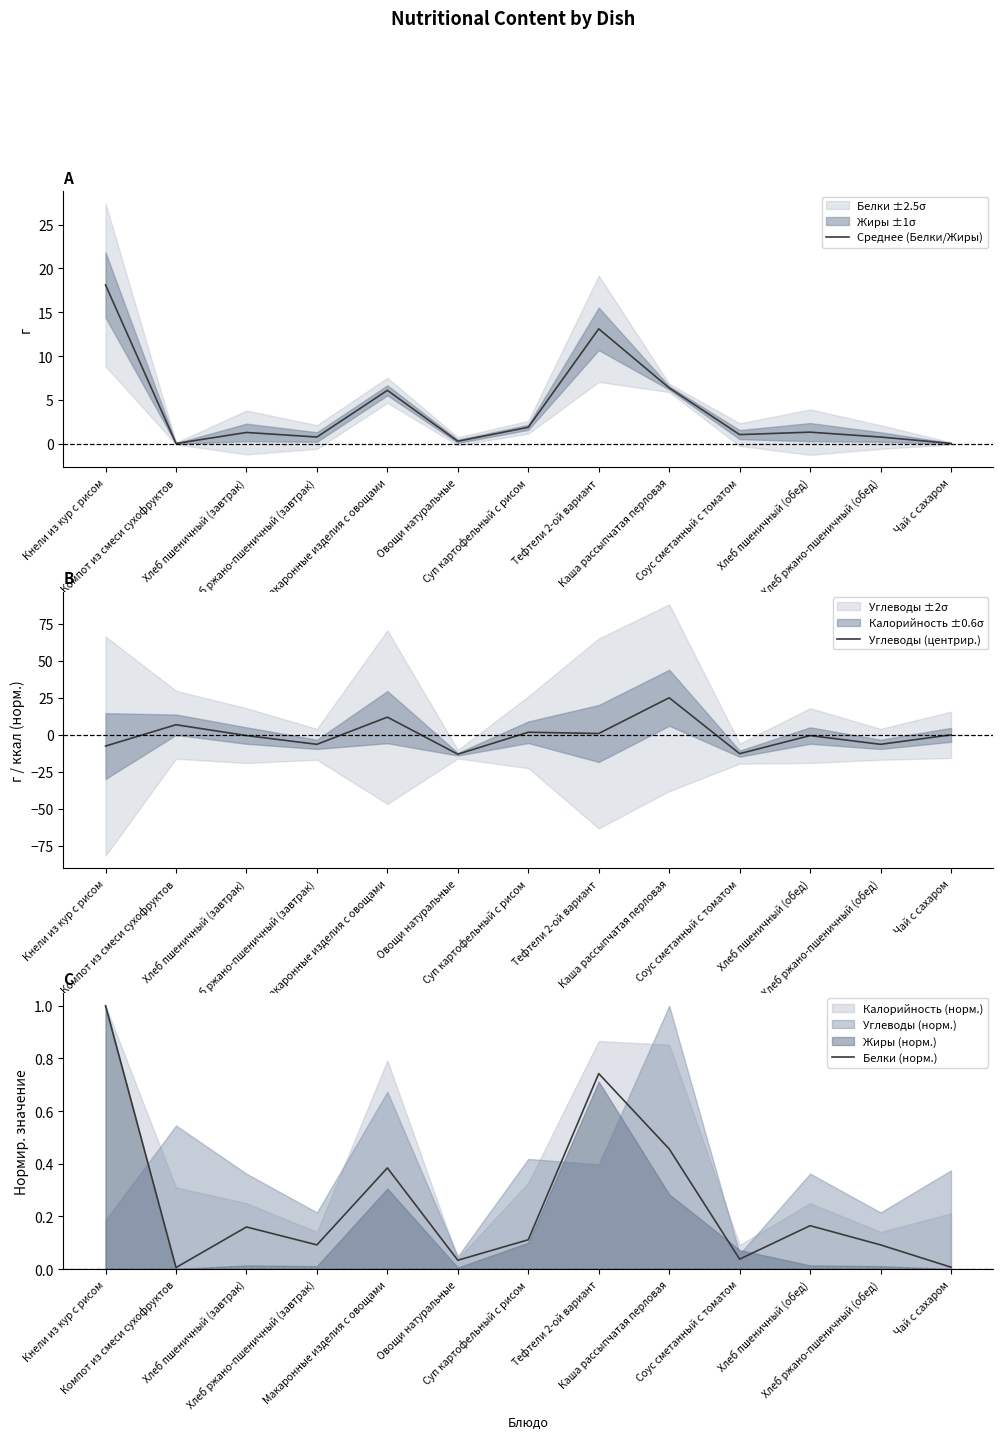

Where is Углеводы (центрир.) nearest to the value 6?

Компот из смеси сухофруктов